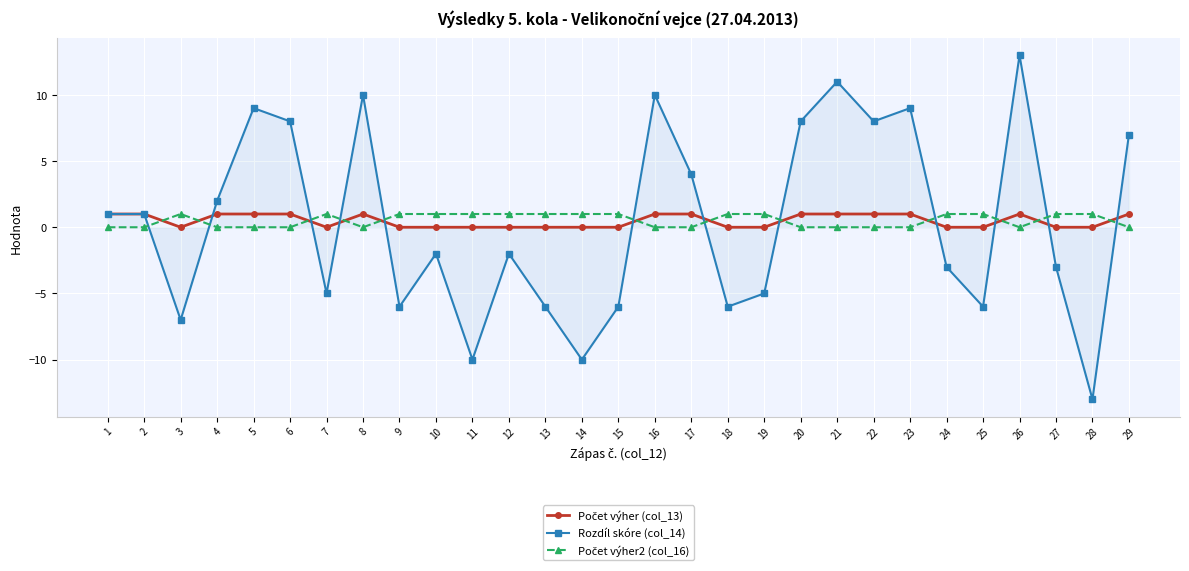

How many data points does each series have?

29